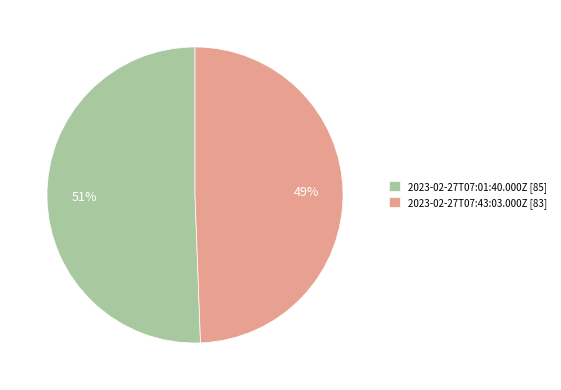

Is the sum of 2023-02-27T07:43:03.000Z [83] and 2023-02-27T07:01:40.000Z [85] greater than half?

Yes